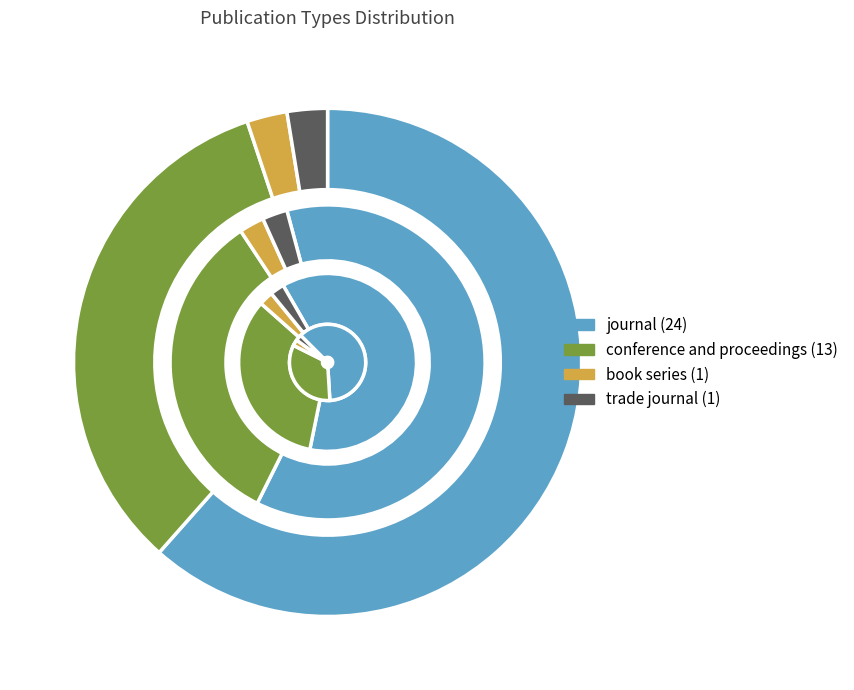

Is the sum of journal and conference and proceedings greater than half?

Yes